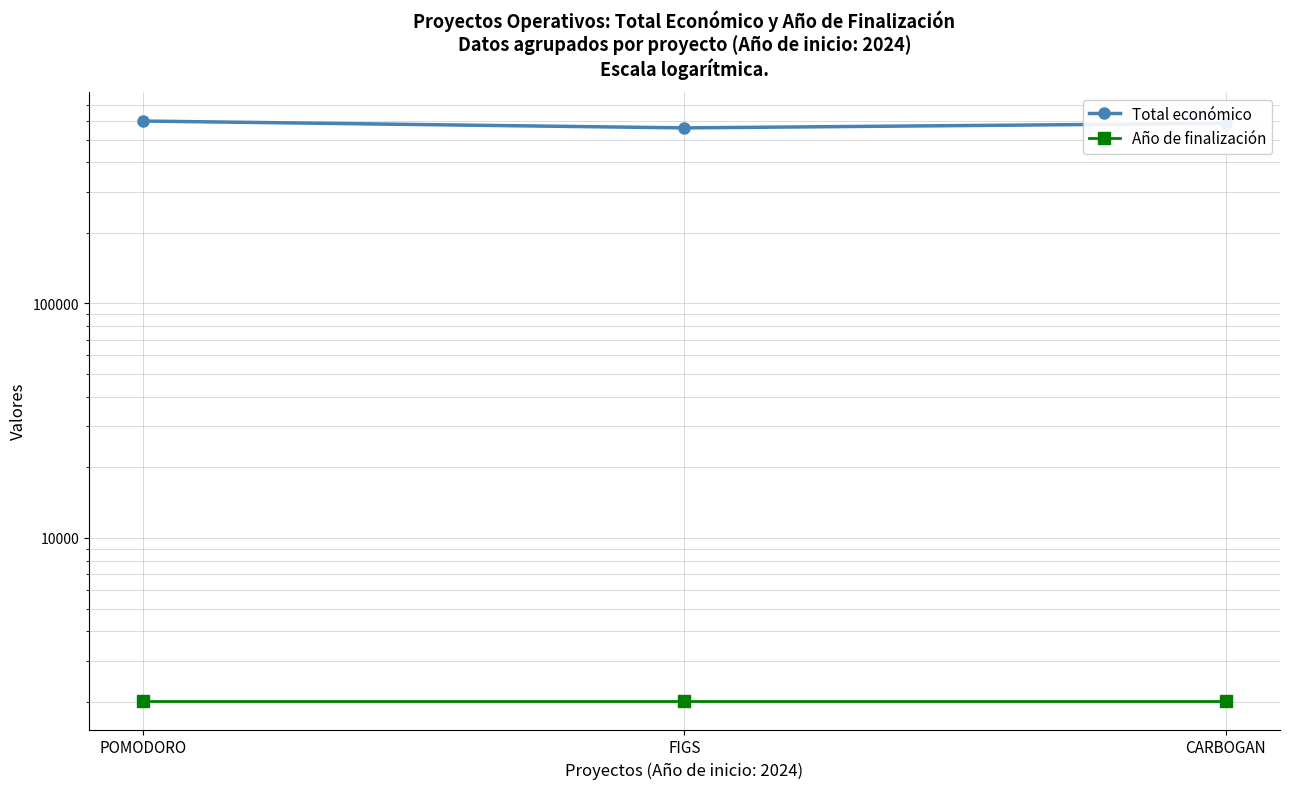

What value does the Total económico series have at POMODORO, to the nearest 50?

599550